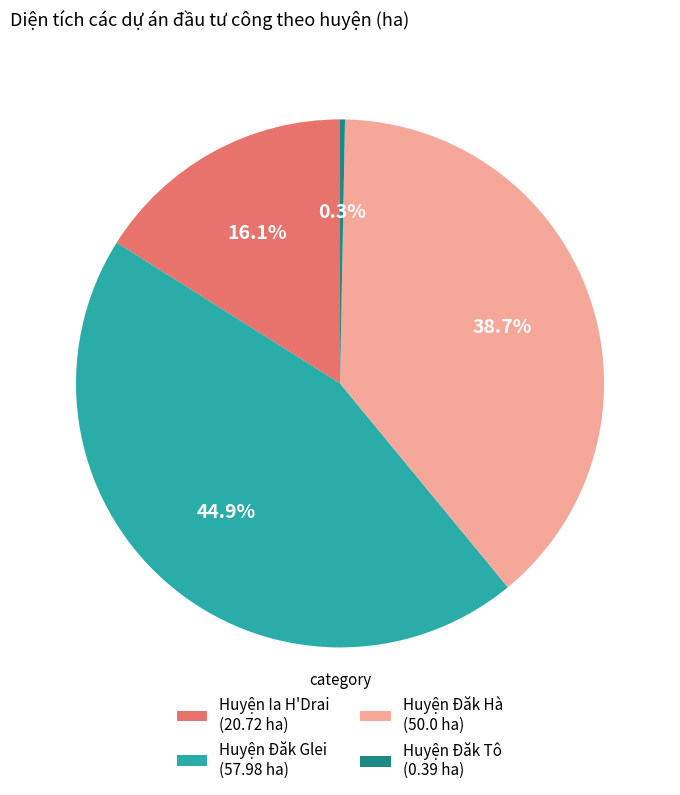

To the nearest percent, what is the difference between the largest and smallest slice percentages?

45%